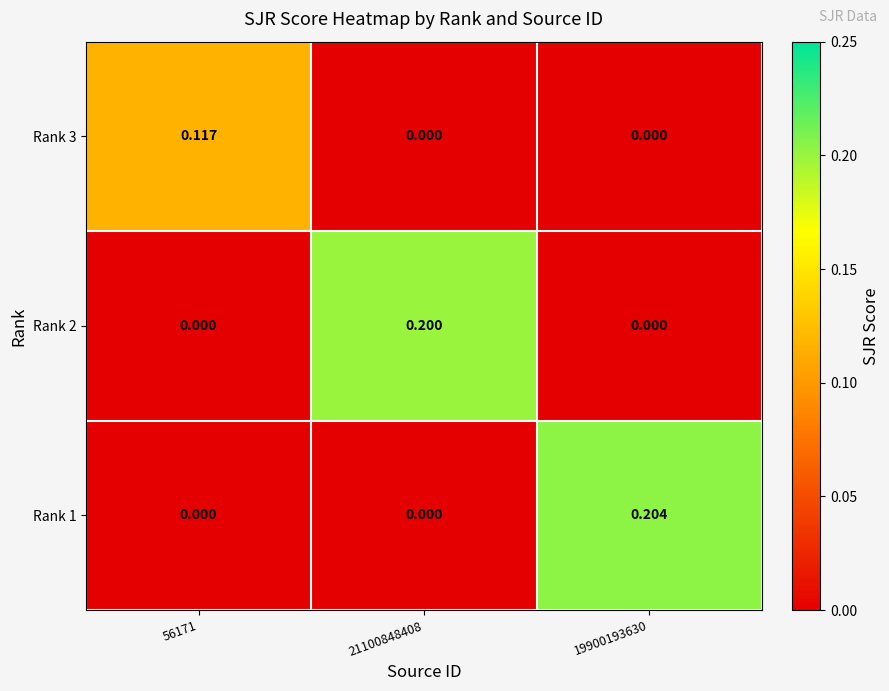

Which series has the largest range (max minus min)?

Rank 1